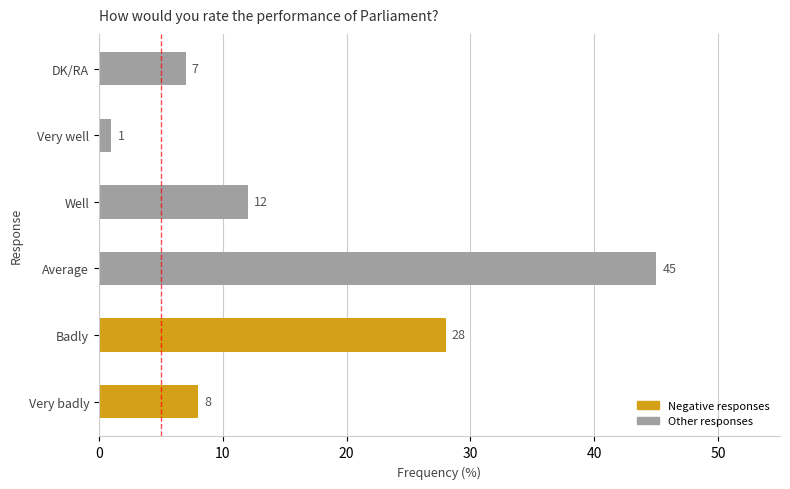

What value does the data have at Average?

45